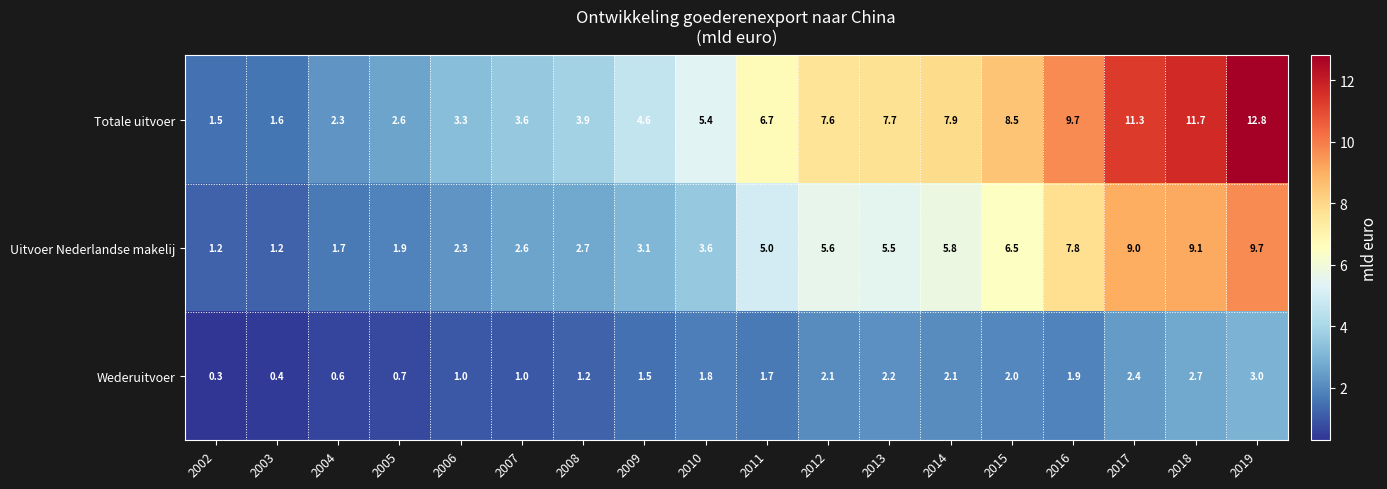

What is the minimum value for Uitvoer Nederlandse makelij?

1.2